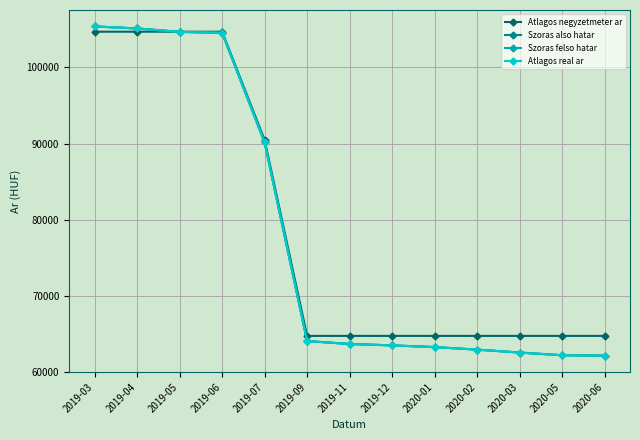

True or false: Atlagos negyzetmeter ar has a value of 64705 at 2020-03.

True